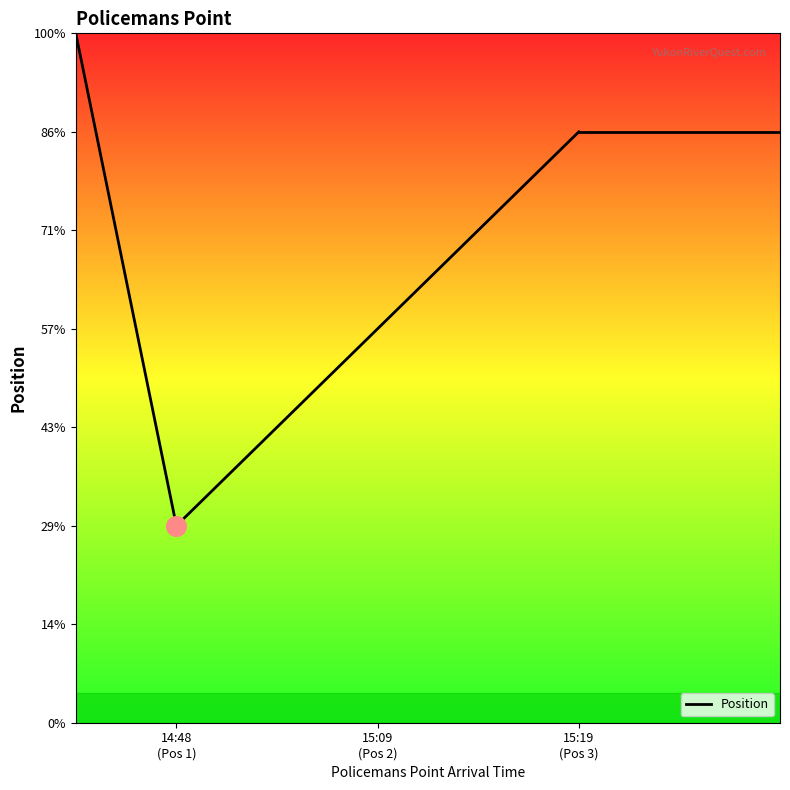

Which has a higher value, 14:48 (Pos 1) or 15:09 (Pos 2)?

15:09 (Pos 2)